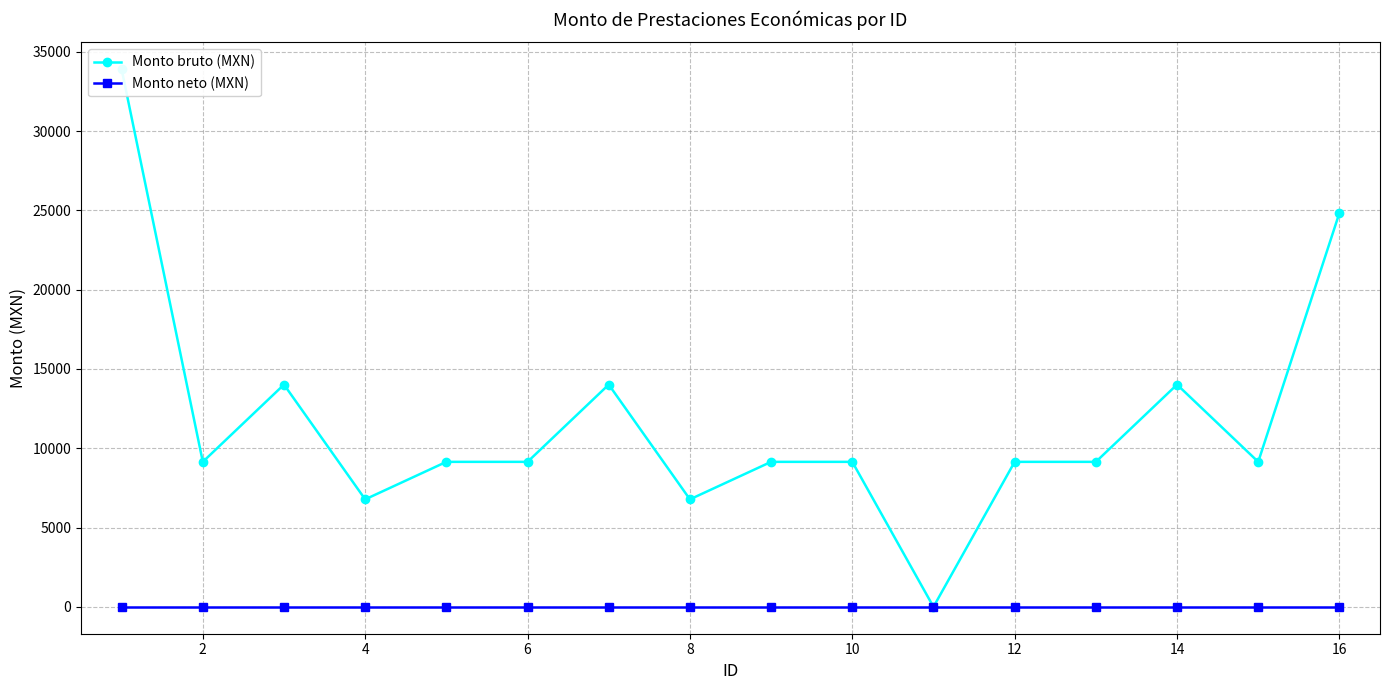

What is the spread (max minus min) of values at 14?

6778.0